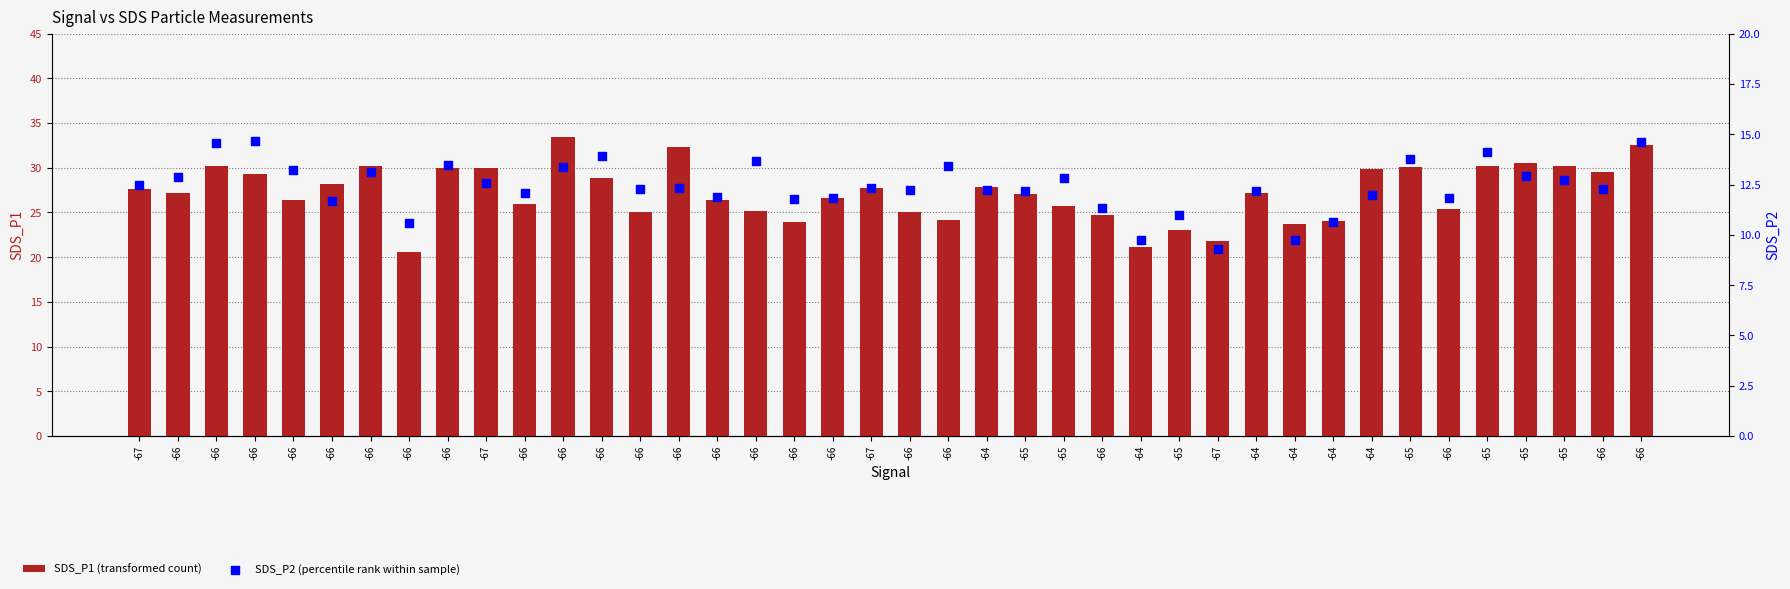

Which series reaches the maximum Y coordinate?

SDS_P1 (transformed count)